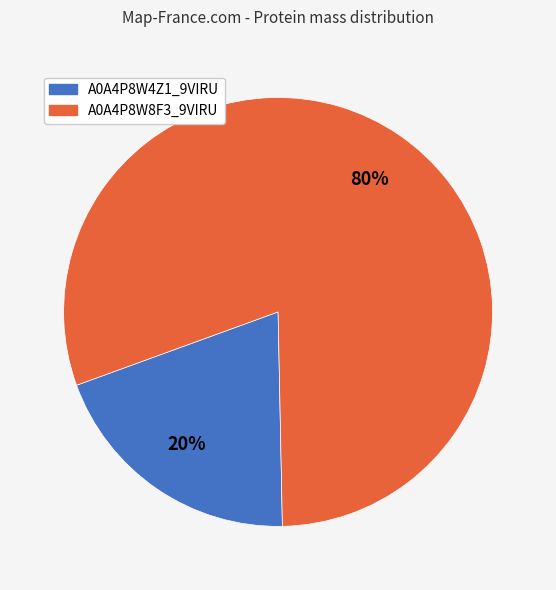

To the nearest percent, what is the average slice percentage?

50%